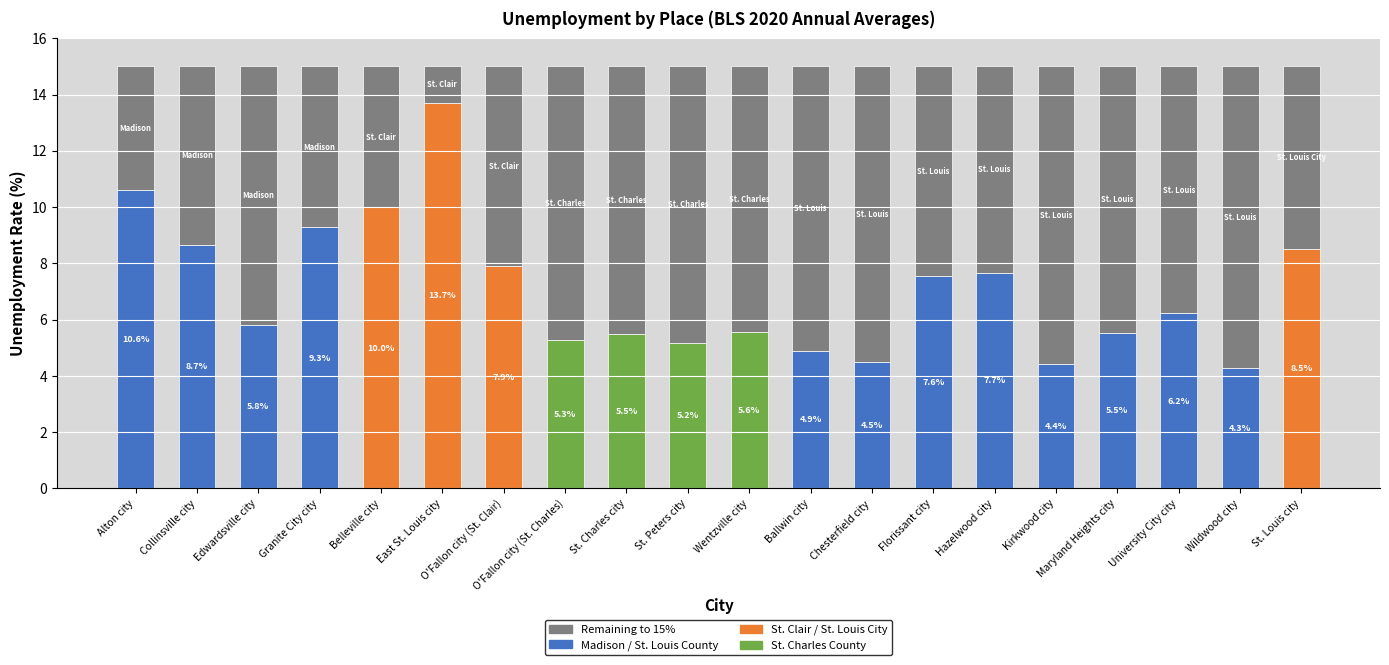

What is the difference between the values at O'Fallon city (St. Clair) and Alton city?

2.7